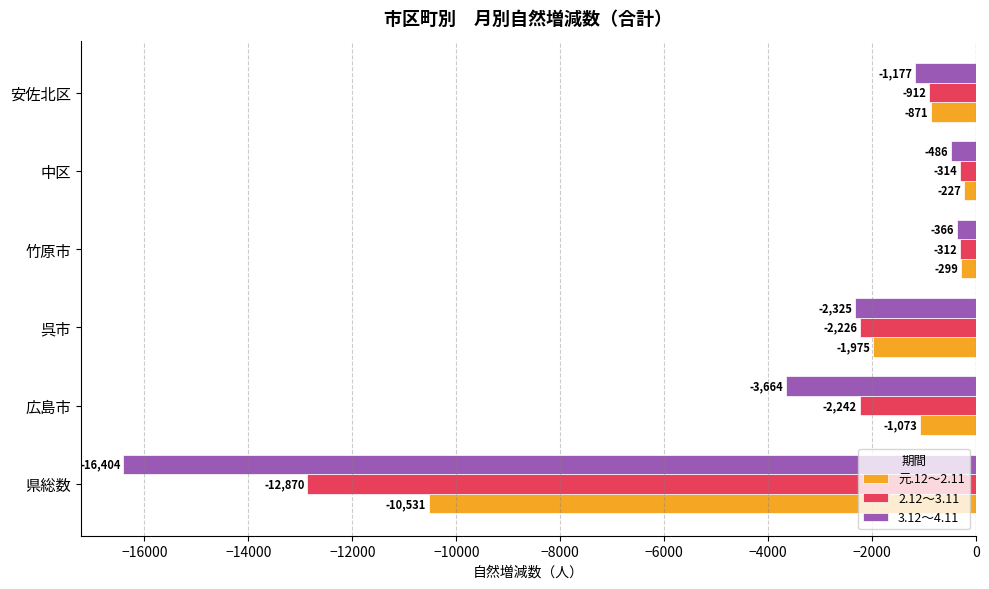

What is the lowest value of the 2.12～3.11 series?

-12870